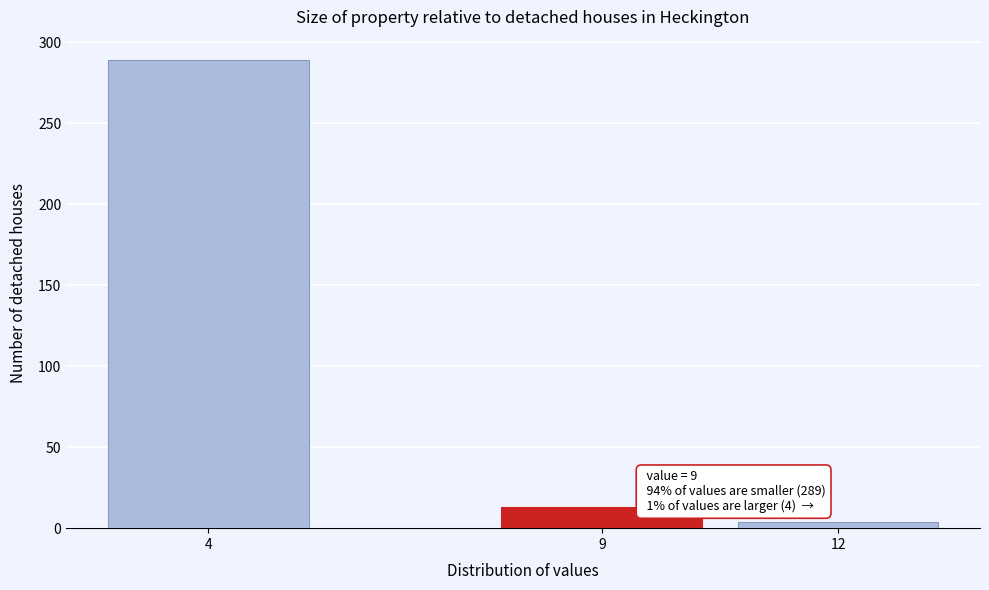

Reading right to left, list all the values displayed in this chart.

4	13	289